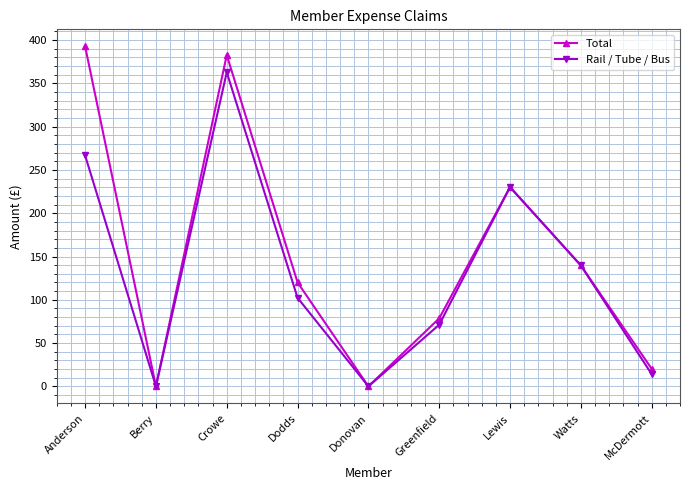

List the series in order of their overall mean, lowest first.

Rail / Tube / Bus, Total